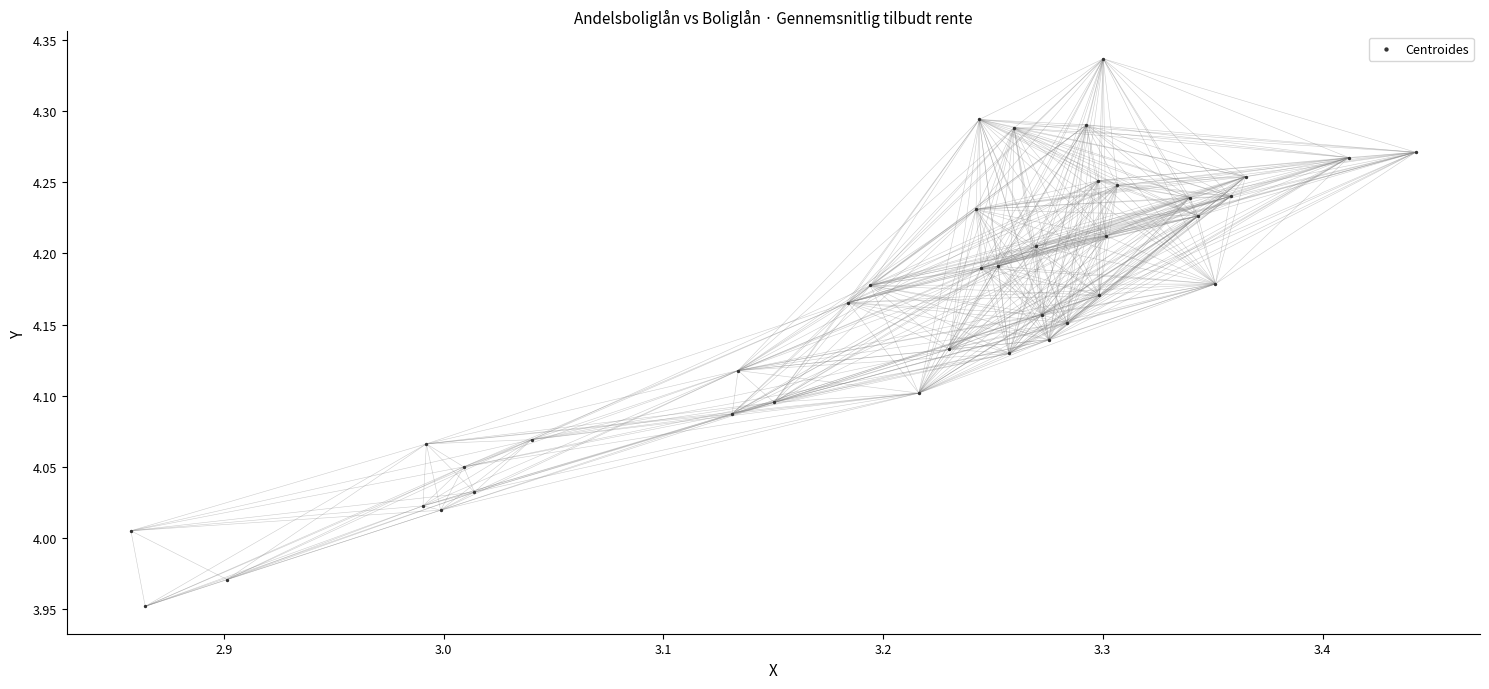

What is the range of X values (max minus min)?

0.6